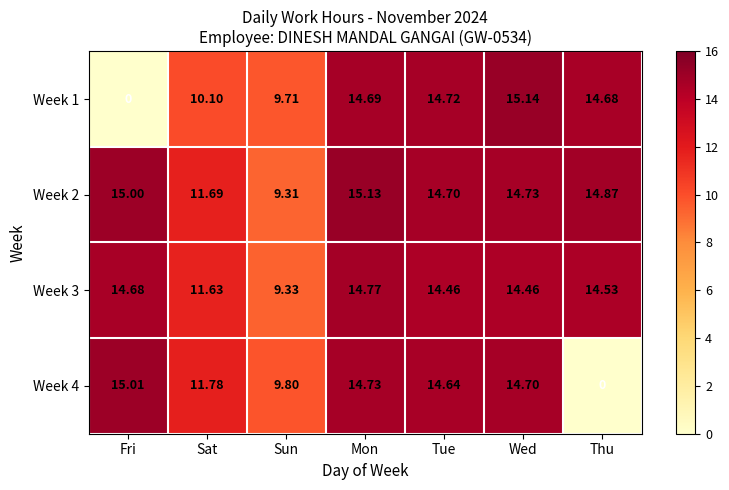

At which category does the chart reach its peak across all series?

Wed